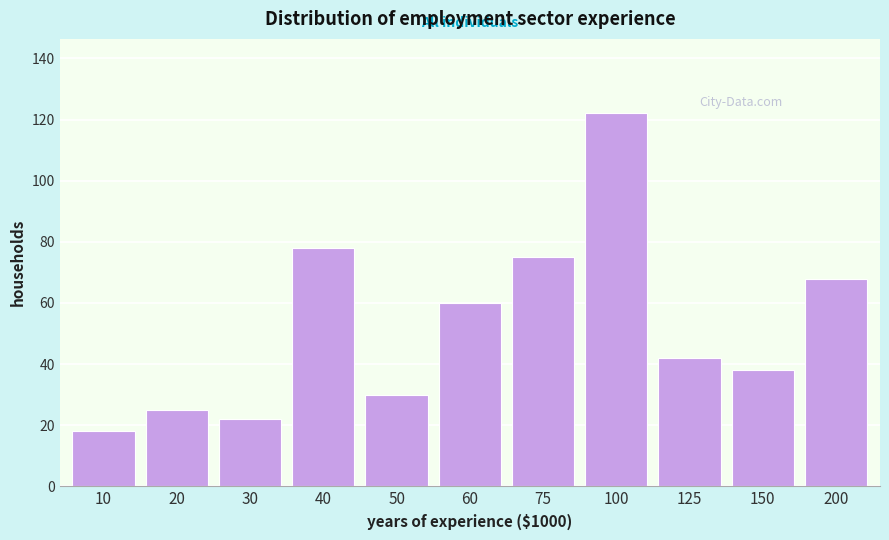

Reading right to left, transcribe all the data shown in this chart.

68	38	42	122	75	60	30	78	22	25	18